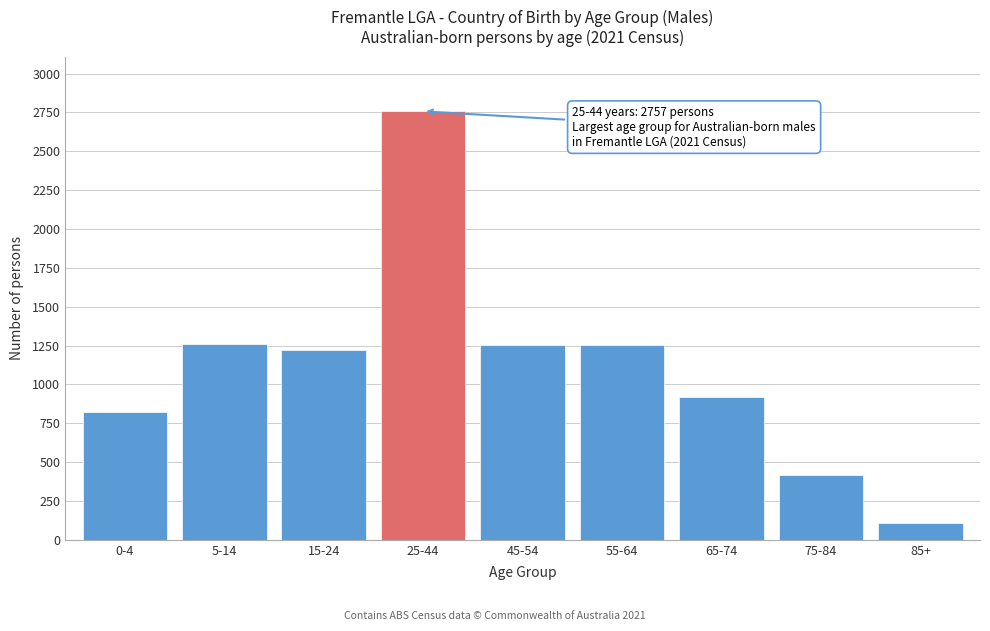

The value at 5-14 is 1262. True or false?

True